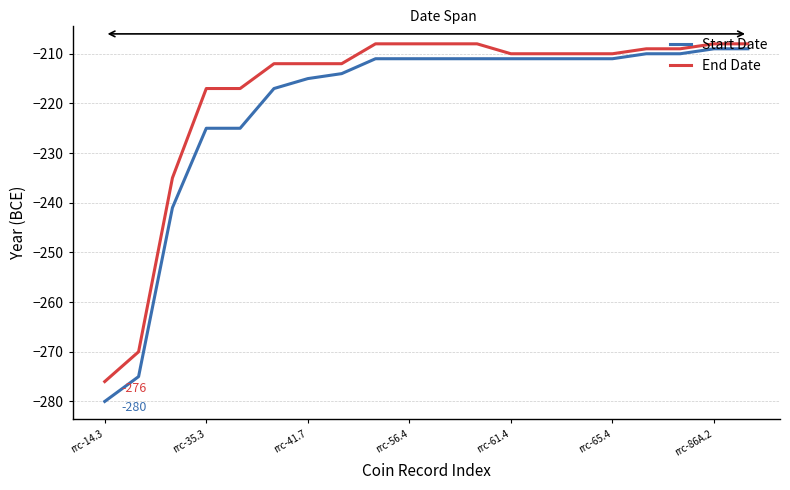

Which series has the widest spread of values?

Start Date